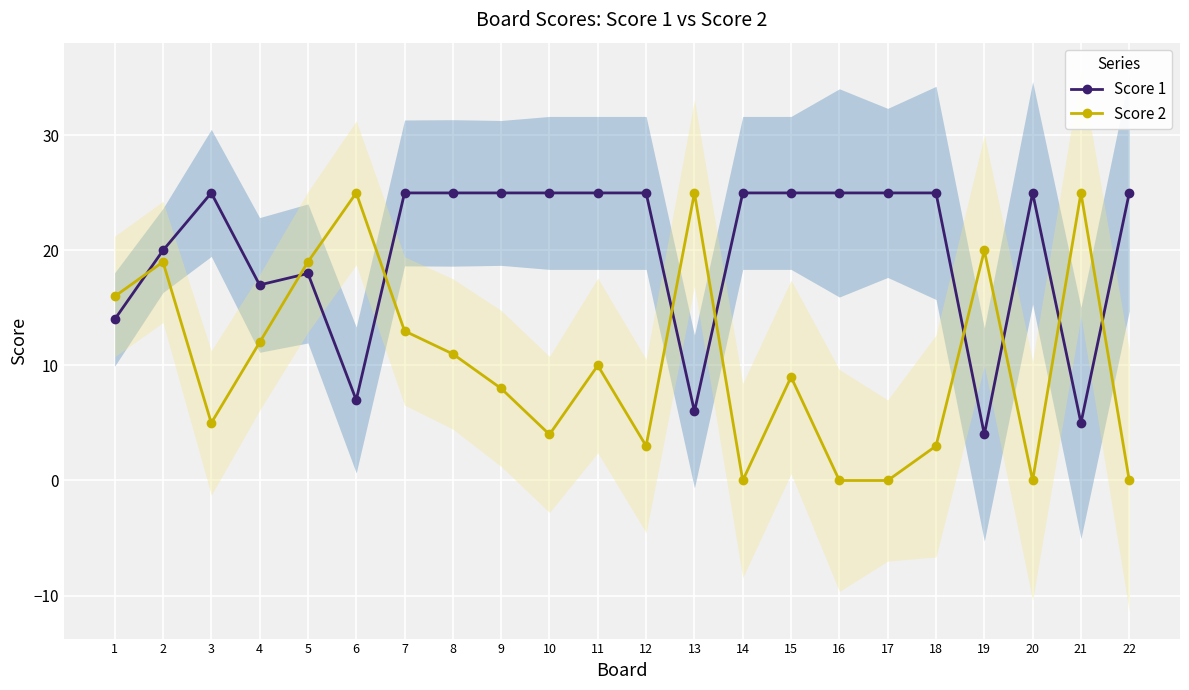

How many interior local peaks does the Score 2 series have?

7